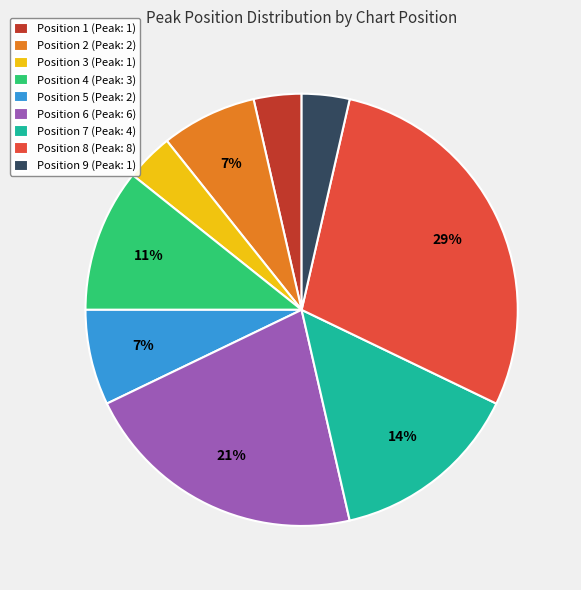

Which category has the biggest portion of the pie?

Position 8 (Peak: 8)